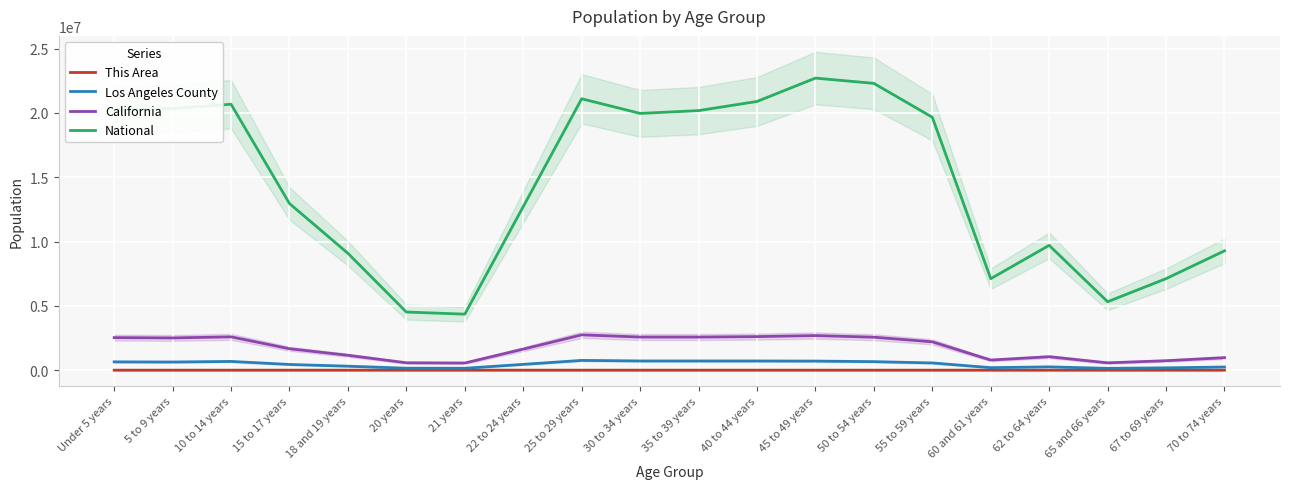

What is the difference between the maximum and minimum values in the California series?

2188634